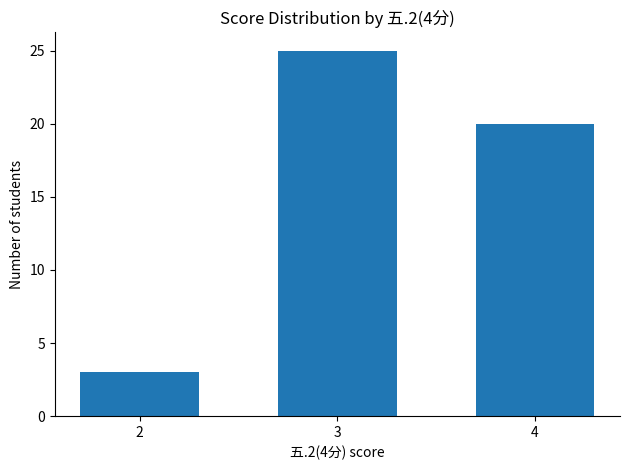

List the labels in order of value, smallest first.

2, 4, 3